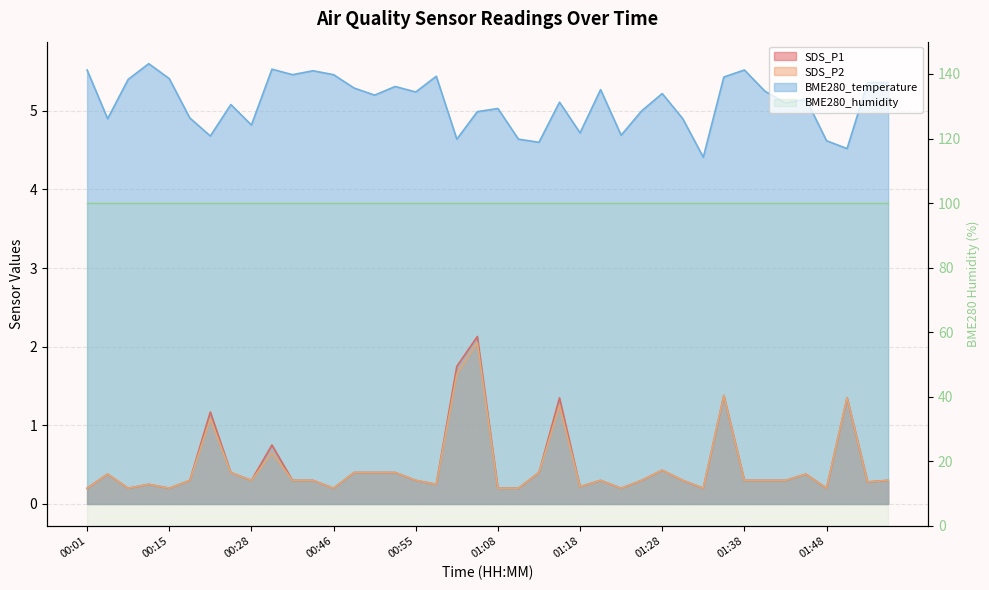

Which series has the largest total across all categories?

BME280_temperature